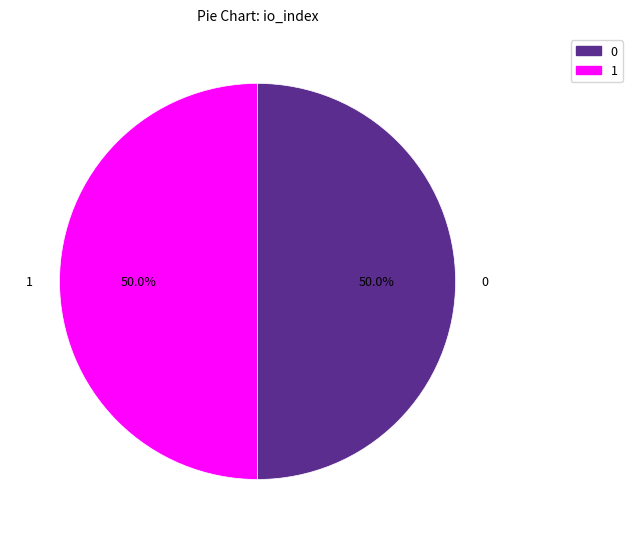

Count the number of slices in the pie.

2